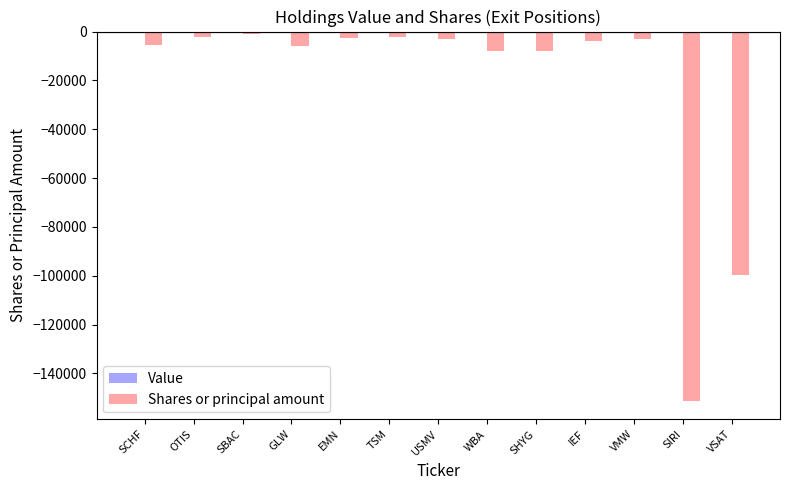

What is the label of the 1st bar from the left?

SCHF